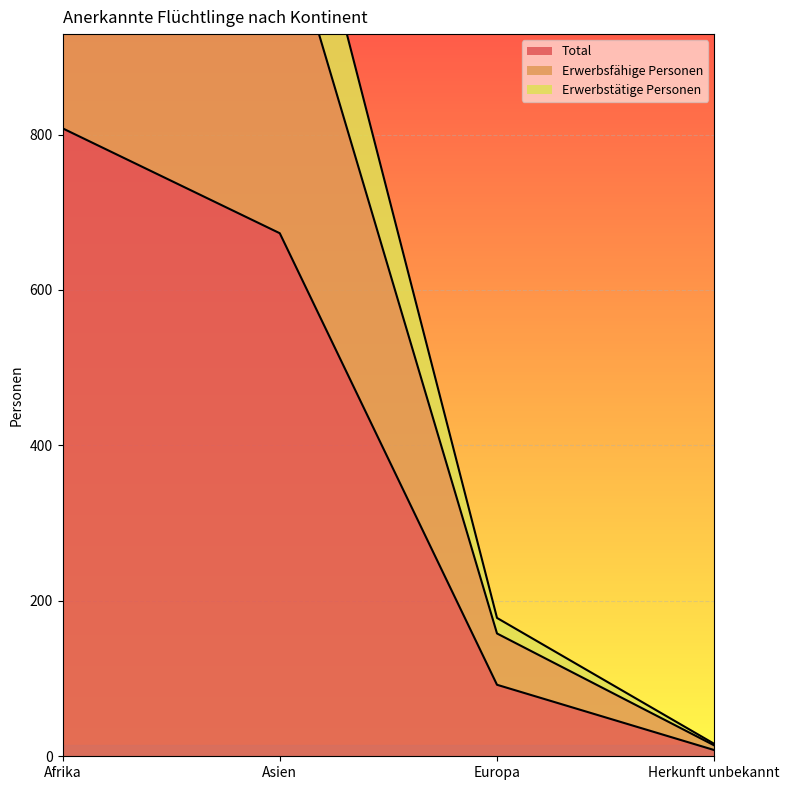

What is the label of the 3rd point from the left?

Europa